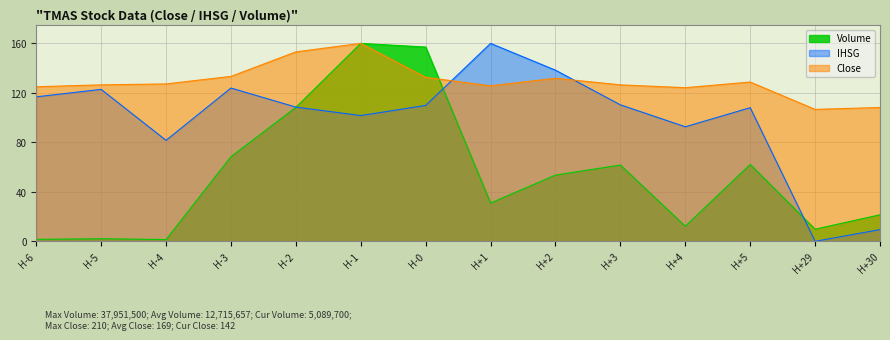

In Volume, how many points are lower than both neighbors (excluding endpoints)?

4